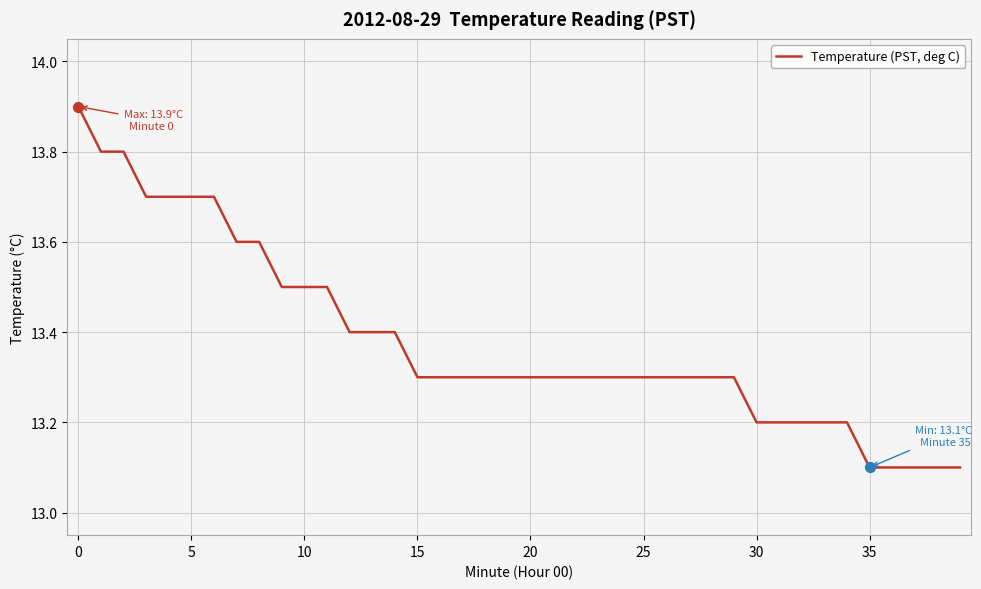

What is the smallest value displayed?

13.1